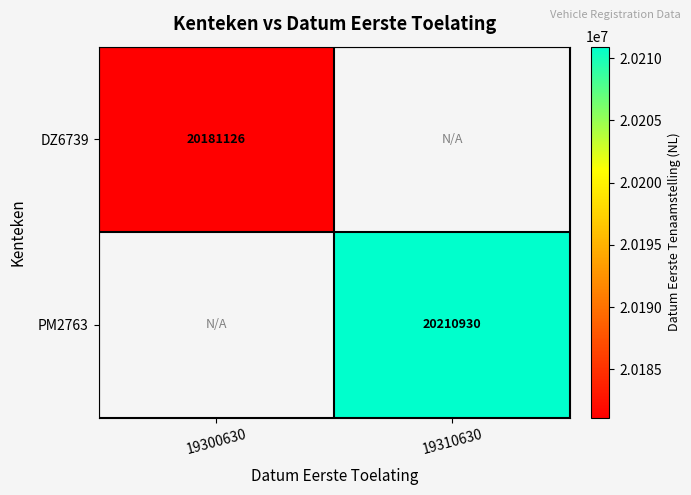

The DZ6739 series shows 31124637 at 19300630. True or false?

False